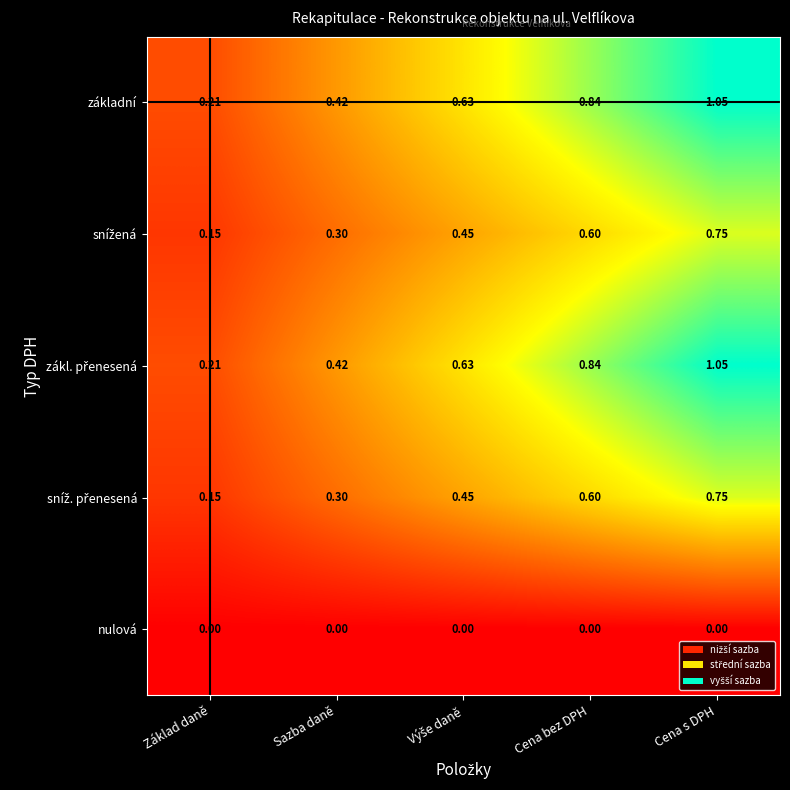

At which category is the sum across all series the highest?

Cena s DPH